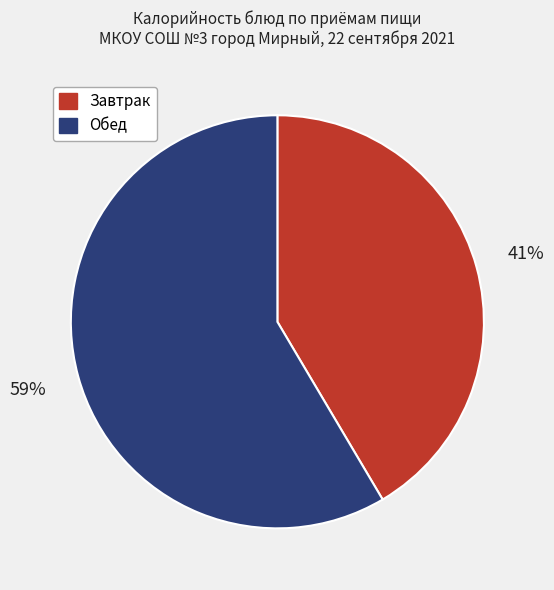

True or false: Завтрак accounts for 41% of the total.

True